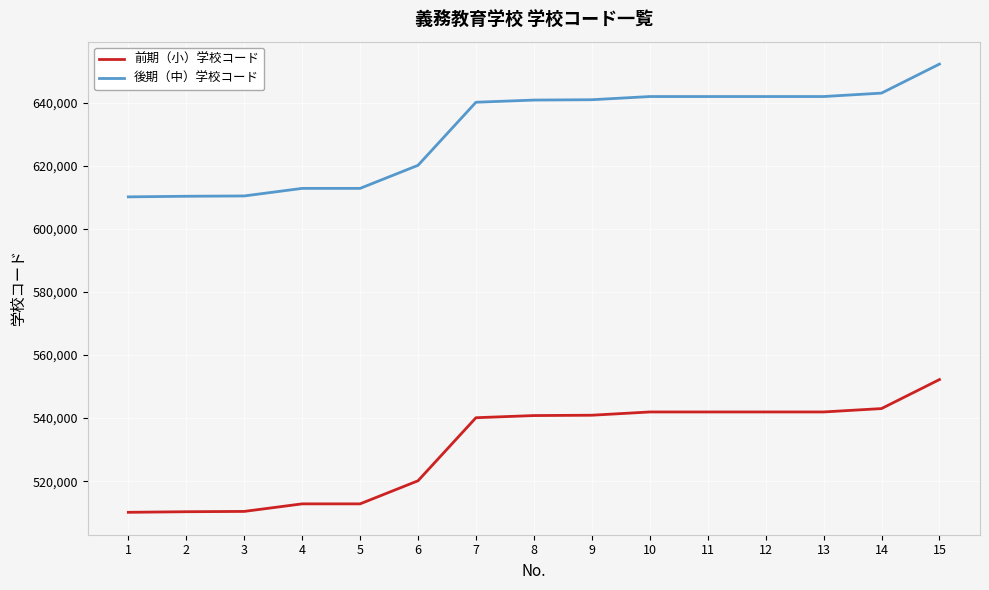

At how many categories does at least one series exceed 591933?

15